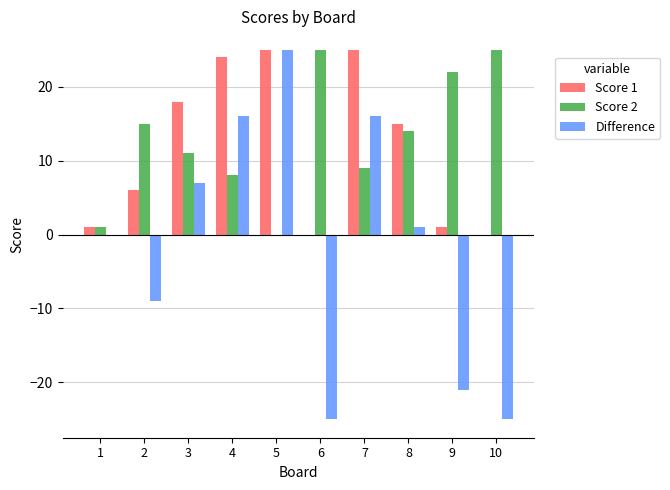

The Score 2 series shows 15 at 2. True or false?

True